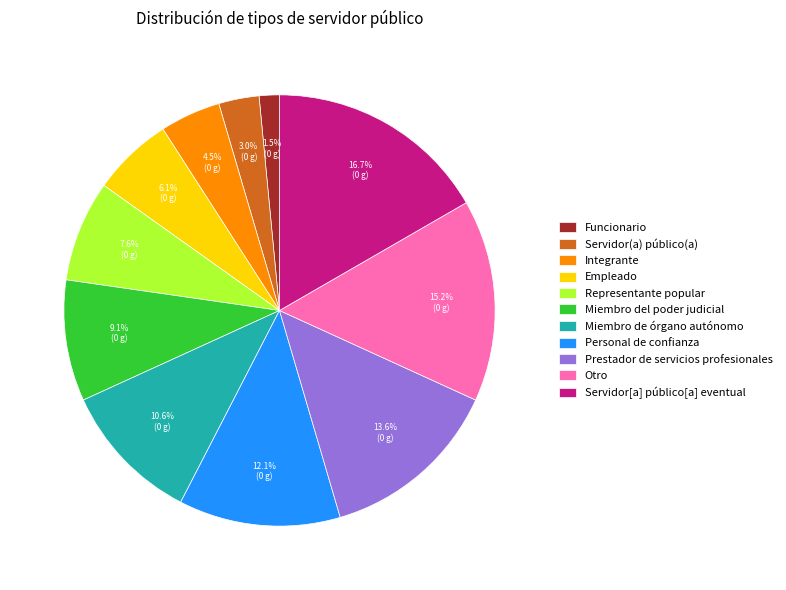

To the nearest percent, what percentage of the pie is Miembro de órgano autónomo?

11%